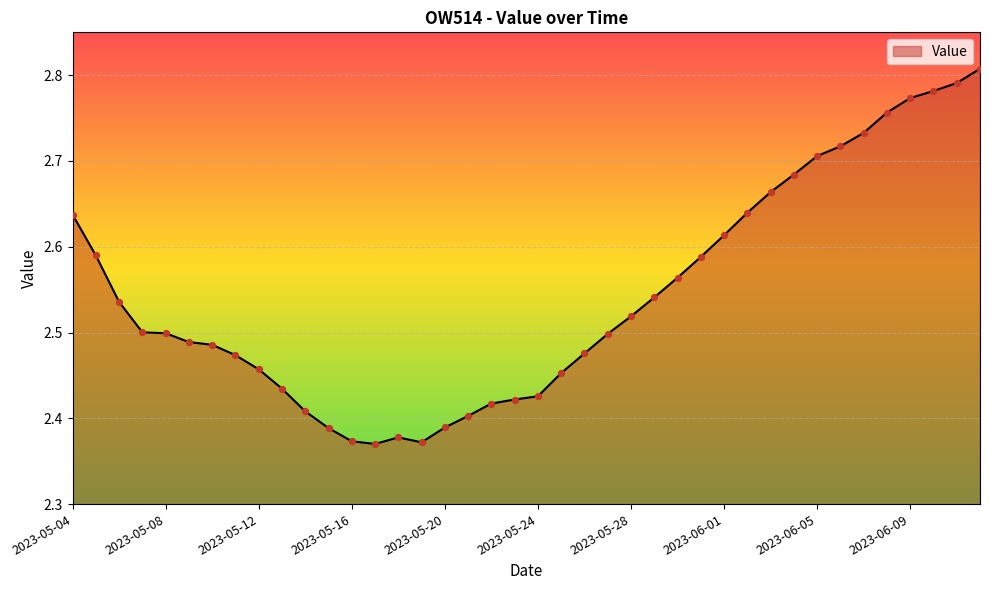

What is the difference between the maximum and minimum values?

0.4